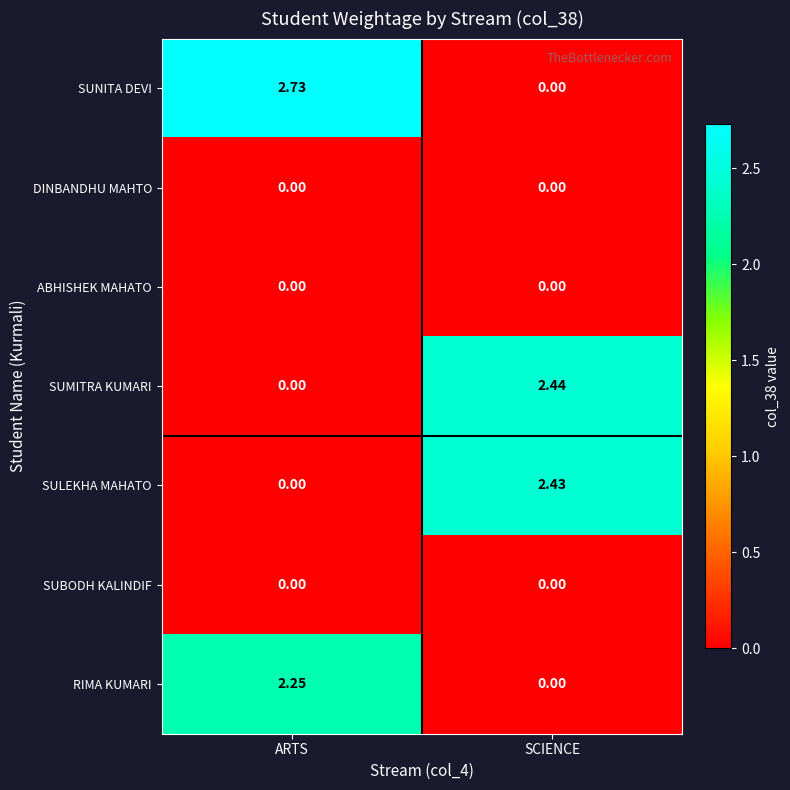

Count the number of categories in the chart.

2